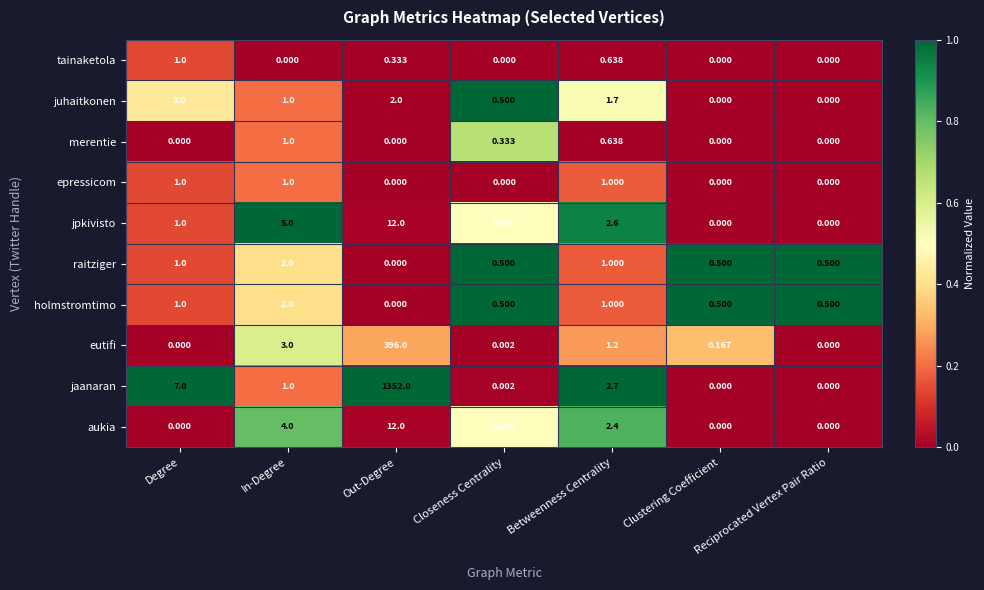

Which series has the largest range (max minus min)?

jaanaran